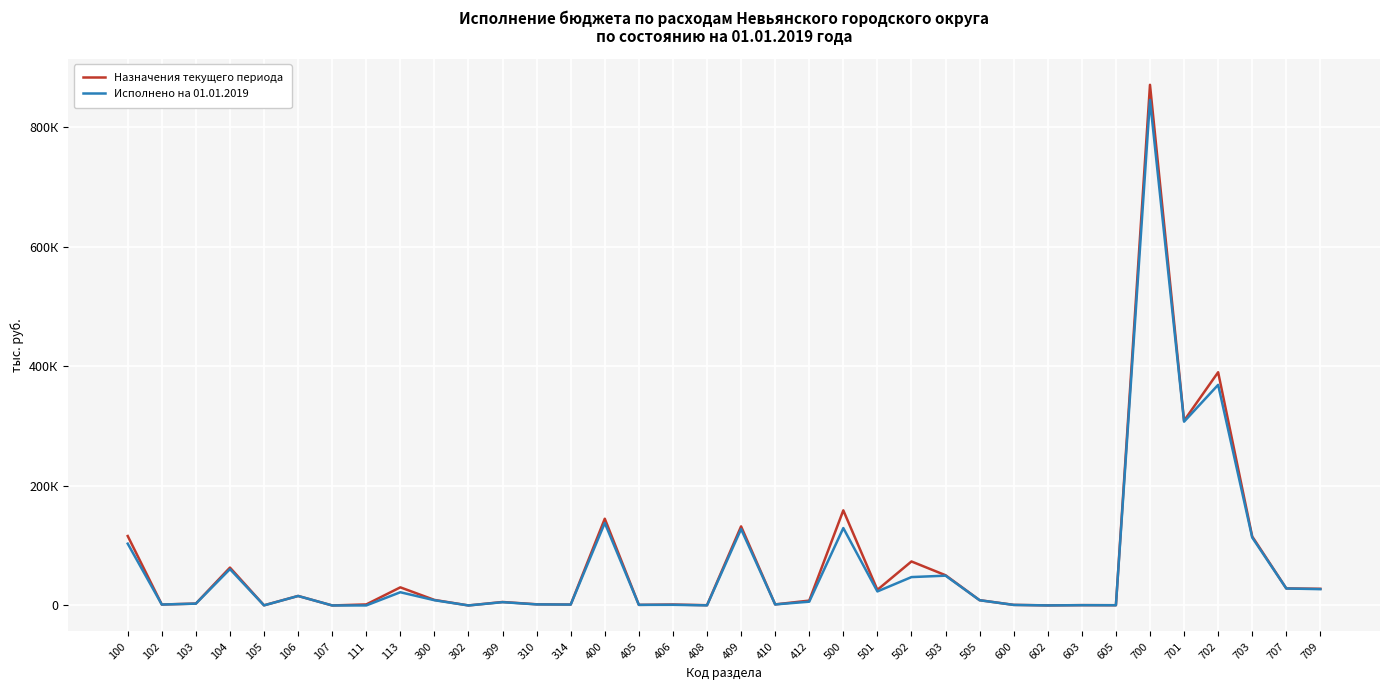

Reading left to right, transcribe all the data shown in this chart.

Назначения текущего периода: 100=116088.8	102=1553.6	103=3141.7	104=63310.8	105=225.2	106=15890.2	107=0.0	111=1701.7	113=30265.7	300=9243.7	302=0.0	309=5784.4	310=1929.6	314=1529.7	400=144993.7	405=986.2	406=1565.2	408=390.0	409=132198.3	410=1746.5	412=8107.5	500=158988.3	501=26125.5	502=73544.5	503=50519.6	505=8798.6	600=970.5	602=83.2	603=524.4	605=362.9	700=870411.9	701=308899.3	702=389887.3	703=115296.7	707=28492.4	709=27836.2
Исполнено на 01.01.2019: 100=103318.4	102=1521.6	103=3022.8	104=60741.9	105=131.3	106=15818.0	107=0.0	111=0.0	113=22082.8	300=8743.9	302=0.0	309=5484.9	310=1775.4	314=1483.5	400=137903.6	405=979.0	406=1065.1	408=149.4	409=127678.8	410=1723.4	412=6307.9	500=129397.0	501=23434.6	502=47416.1	503=49792.7	505=8753.6	600=876.4	602=55.6	603=457.9	605=362.9	700=845251.7	701=307245.9	702=368845.6	703=113571.0	707=28349.4	709=27239.8